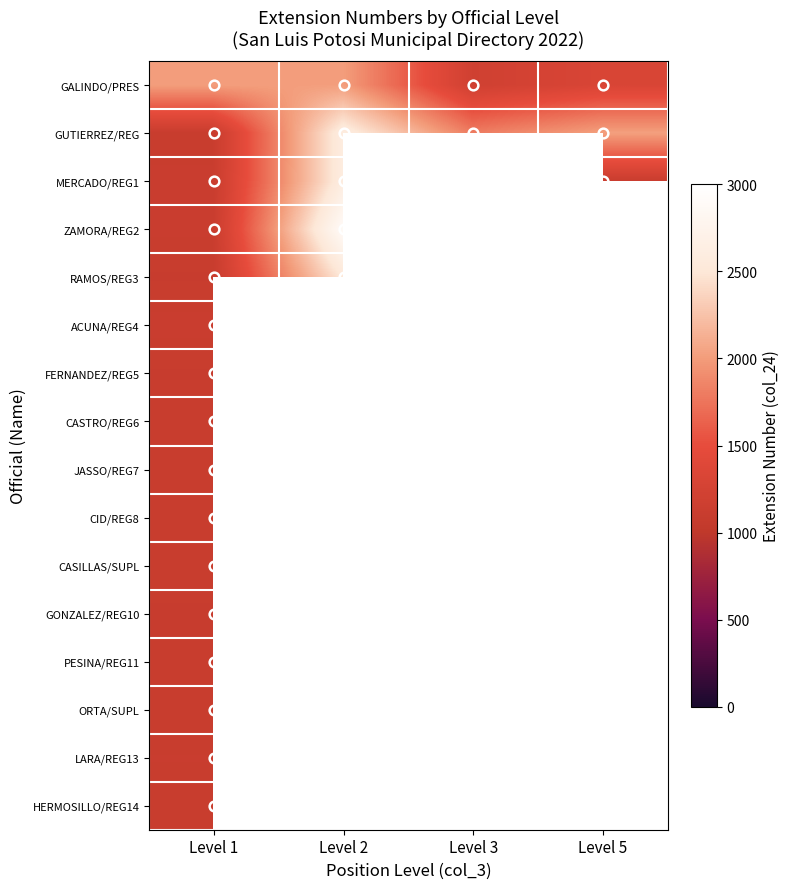

At how many categories does at least one series exceed 2670?

1